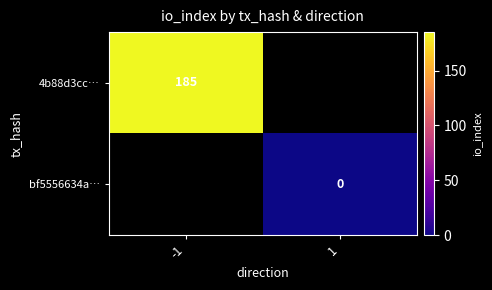

What is the maximum value shown in the chart?

185.0